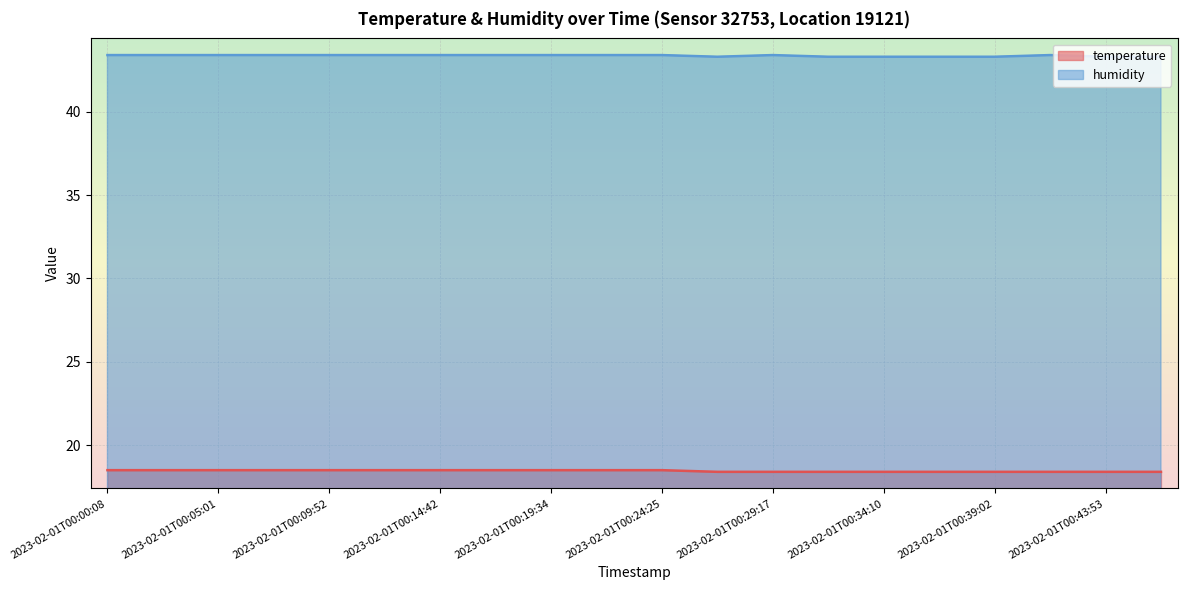

True or false: temperature has a value of 18.4 at 2023-02-01T00:26:50.

True